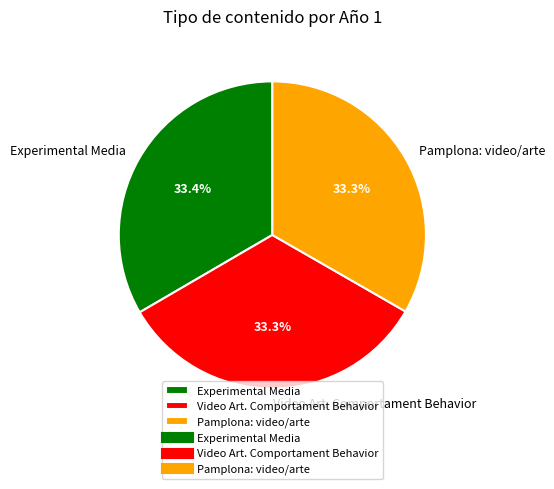

Combined, do Experimental Media and Video Art. Comportament Behavior account for over 50%?

Yes